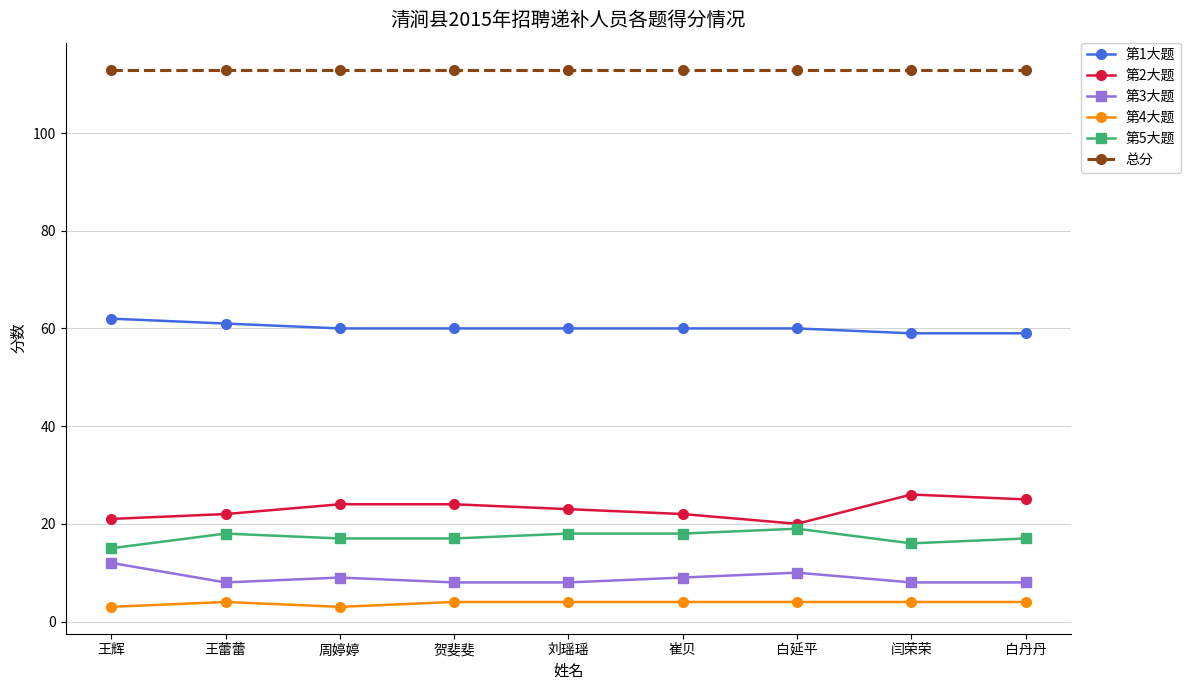

Is it true that 第1大题 equals 62 at 王辉?

True